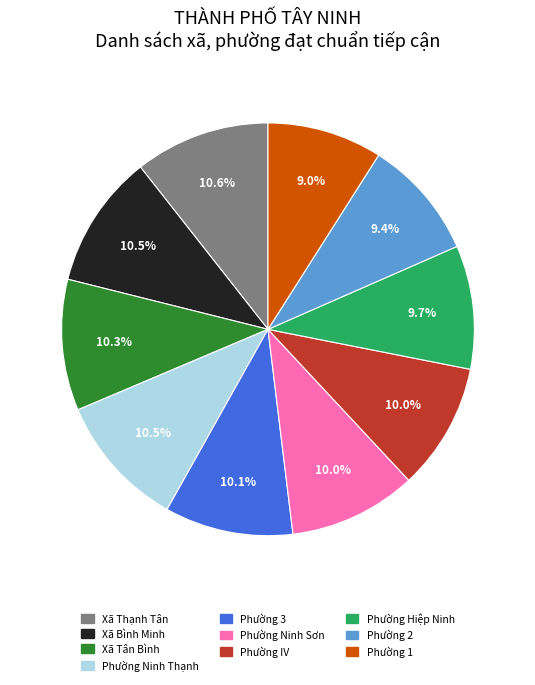

Is it true that Phường Hiệp Ninh is 10% of the pie?

True